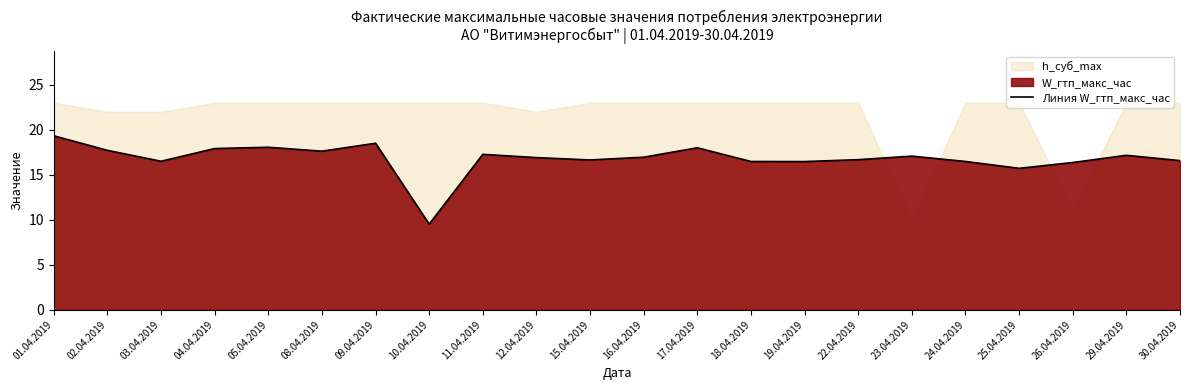

What is the ratio of the value at 19.04.2019 to the value at 24.04.2019?

1.0